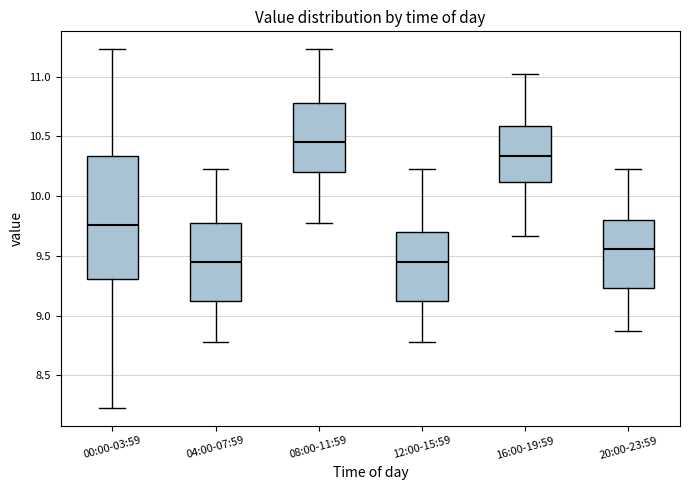

Reading left to right, read every box against the y-axis: the position of its median line, the range the box covers, and the ends of its whiskers. The values are not printed on the chart, so give them approximately, as read against the axis.

00:00-03:59: median 9.75, box 9.30 to 10.35, whiskers 8.25 to 11.25
04:00-07:59: median 9.45, box 9.10 to 9.80, whiskers 8.80 to 10.25
08:00-11:59: median 10.45, box 10.20 to 10.80, whiskers 9.80 to 11.25
12:00-15:59: median 9.45, box 9.10 to 9.70, whiskers 8.80 to 10.25
16:00-19:59: median 10.35, box 10.10 to 10.60, whiskers 9.65 to 11.00
20:00-23:59: median 9.55, box 9.25 to 9.80, whiskers 8.85 to 10.25